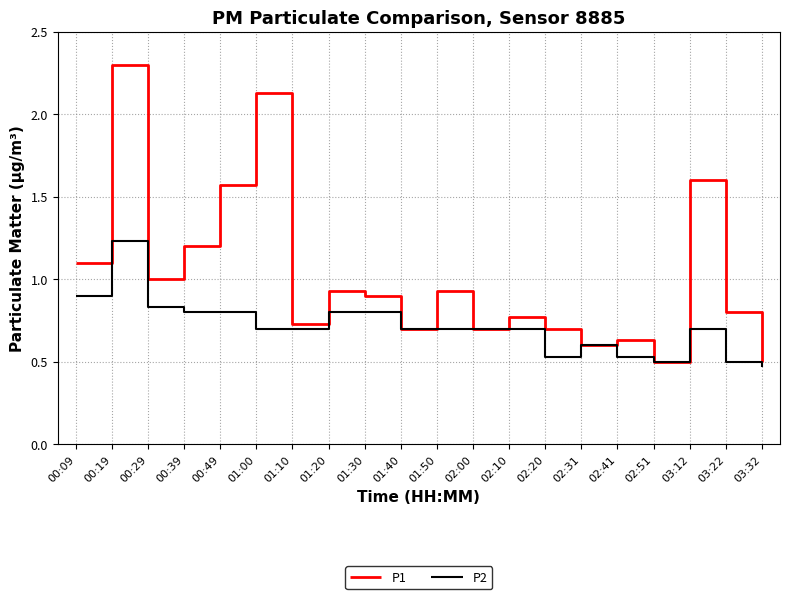

The P1 series shows 0.4 at 01:20. True or false?

False